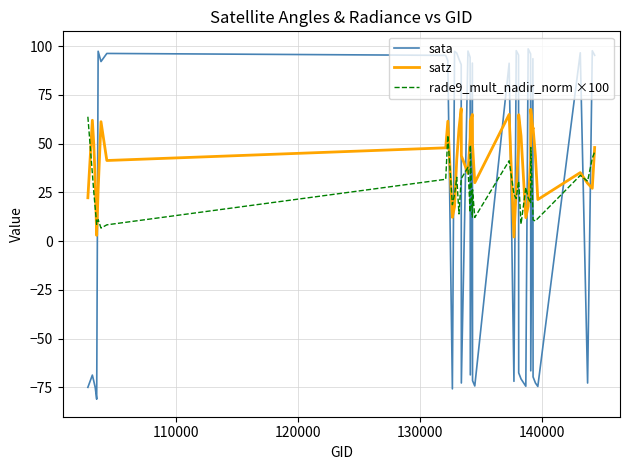

Which series has the largest range (max minus min)?

sata